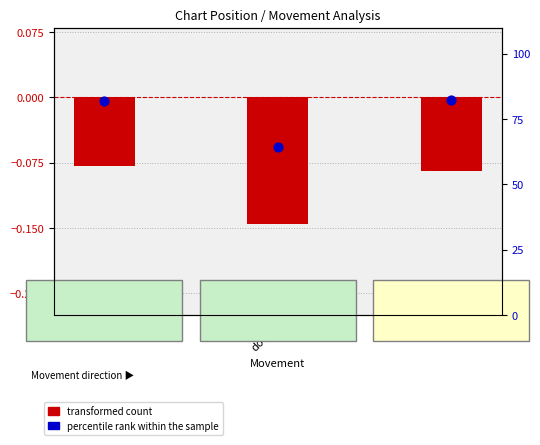

Which series has the largest total across all categories?

percentile rank within the sample